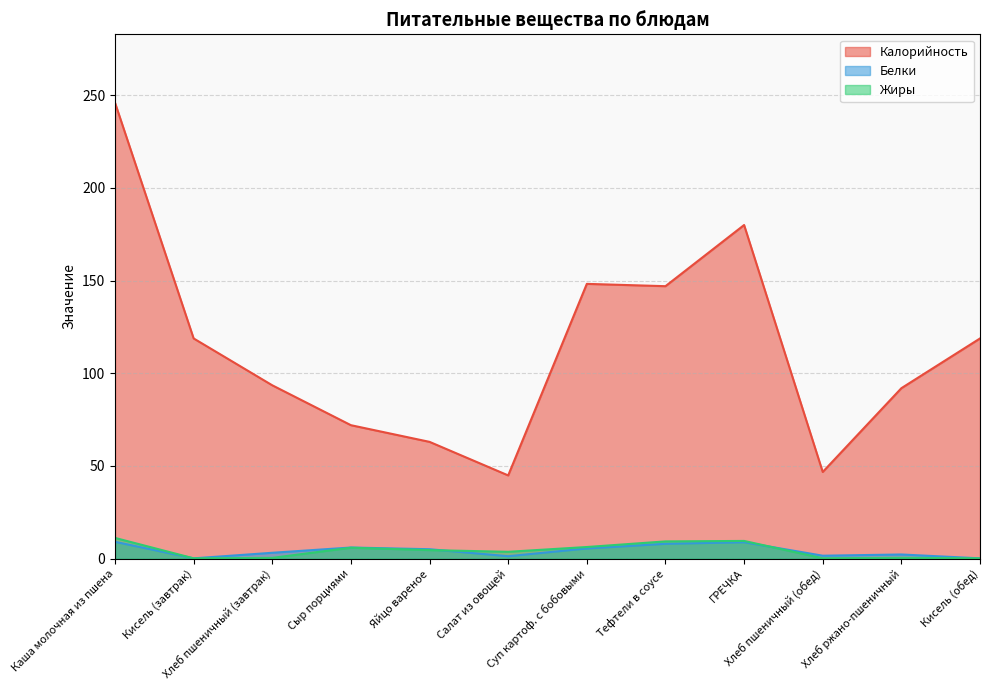

What is the sum of the Жиры values at Суп картоф. с бобовыми and Тефтели в соусе?

15.6